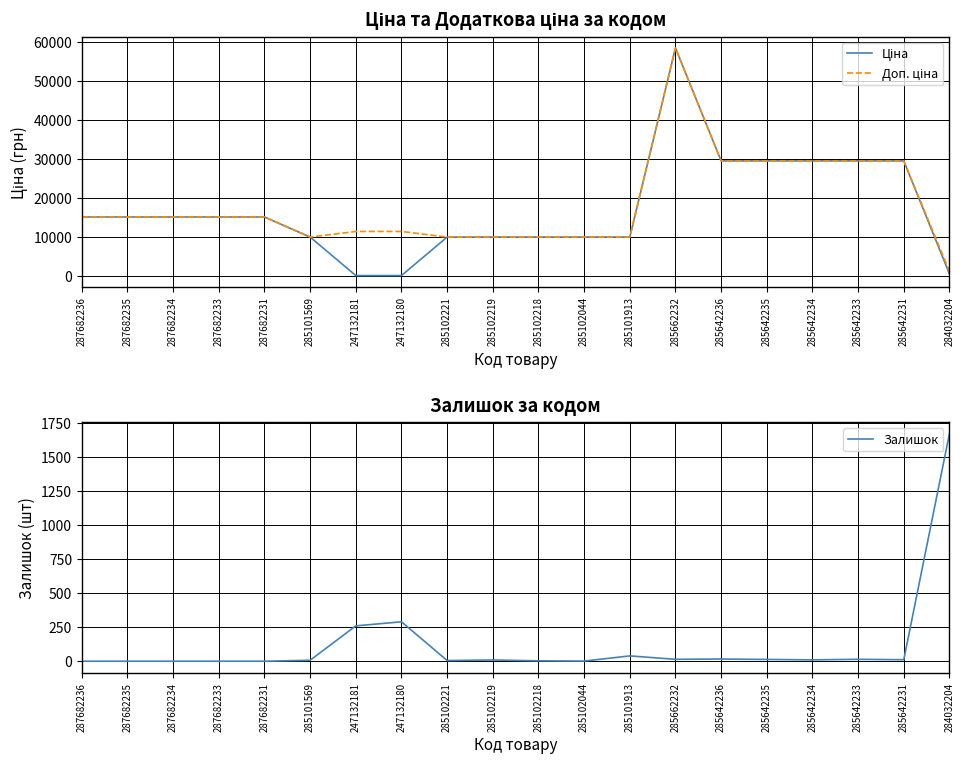

List the series in order of their peak value, highest first.

Ціна, Доп. ціна, Залишок